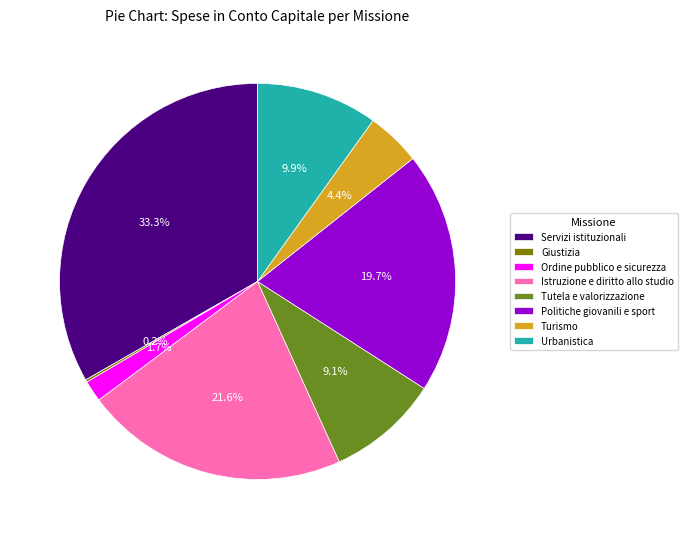

The Ordine pubblico e sicurezza slice represents 2% of the pie. True or false?

True